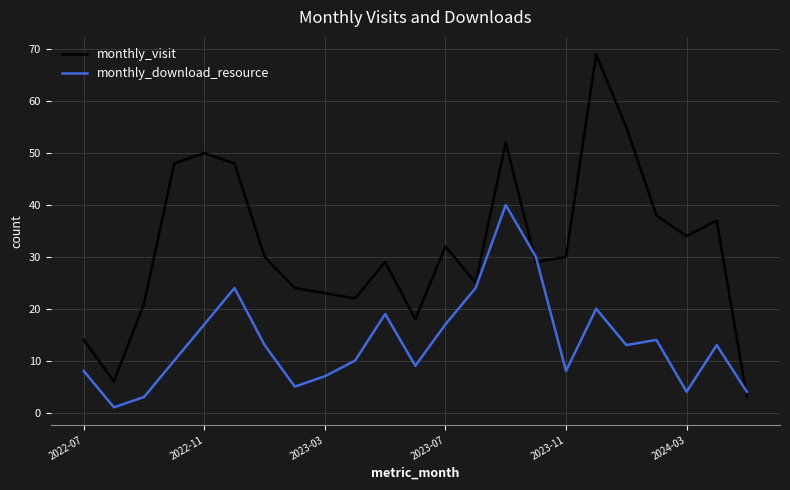

Which series has the largest total across all categories?

monthly_visit